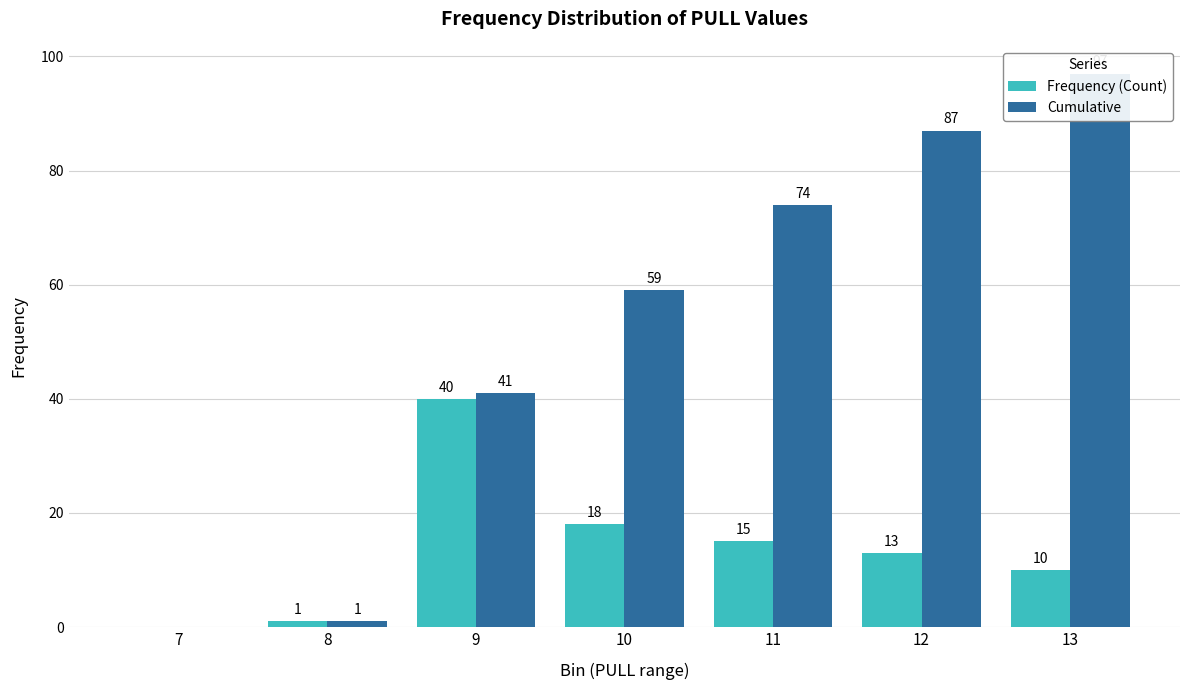

Is the value of Frequency (Count) at 10 greater than the value of Cumulative at 9?

No